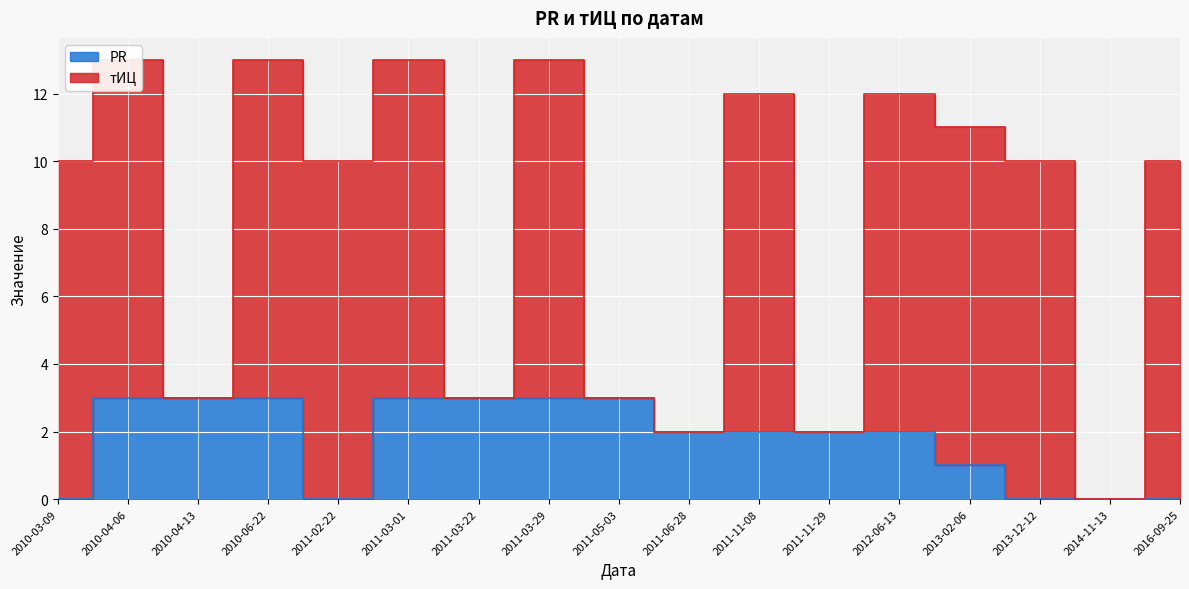

True or false: there are more than 0 points higher than both neighbors.

False